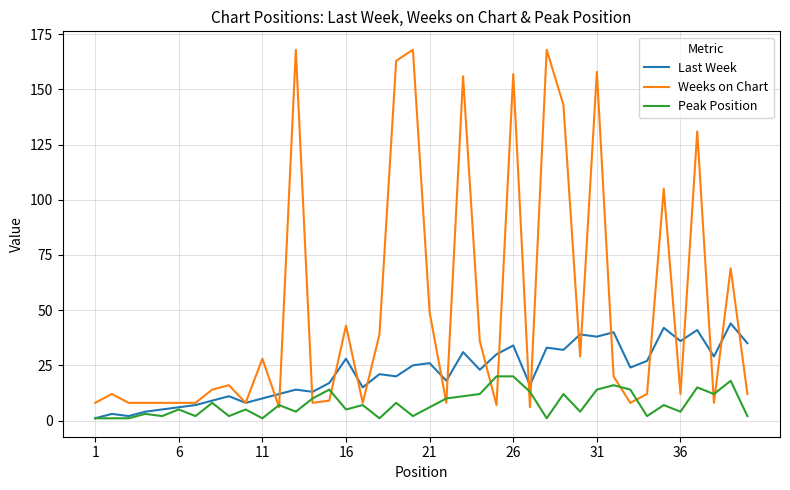

List the series in order of their peak value, highest first.

Weeks on Chart, Last Week, Peak Position